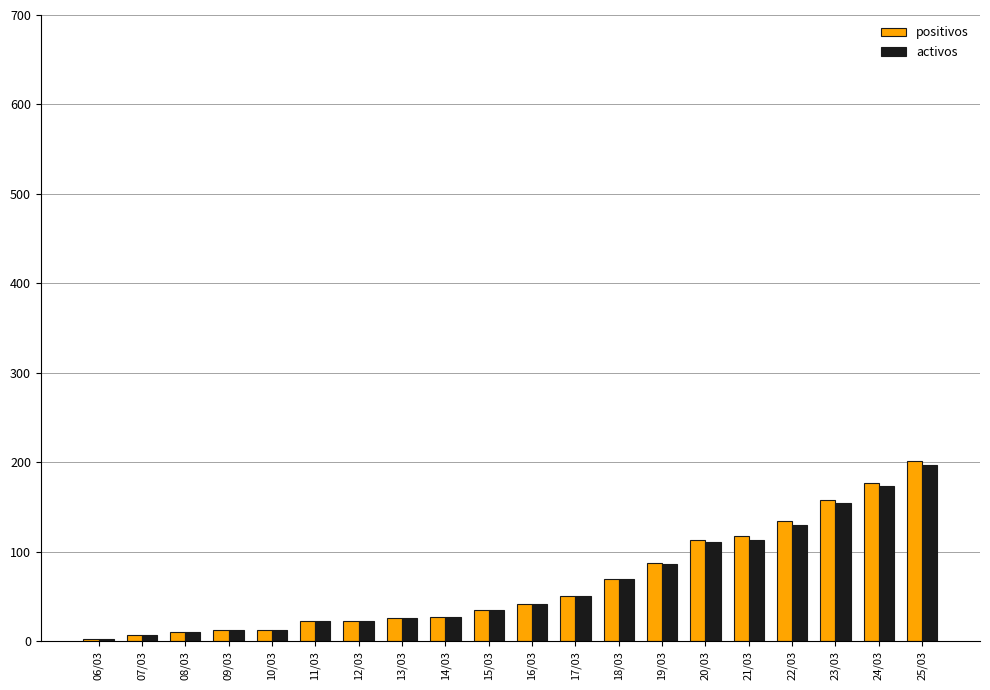

Is the value of activos at 13/03 greater than the value of positivos at 24/03?

No